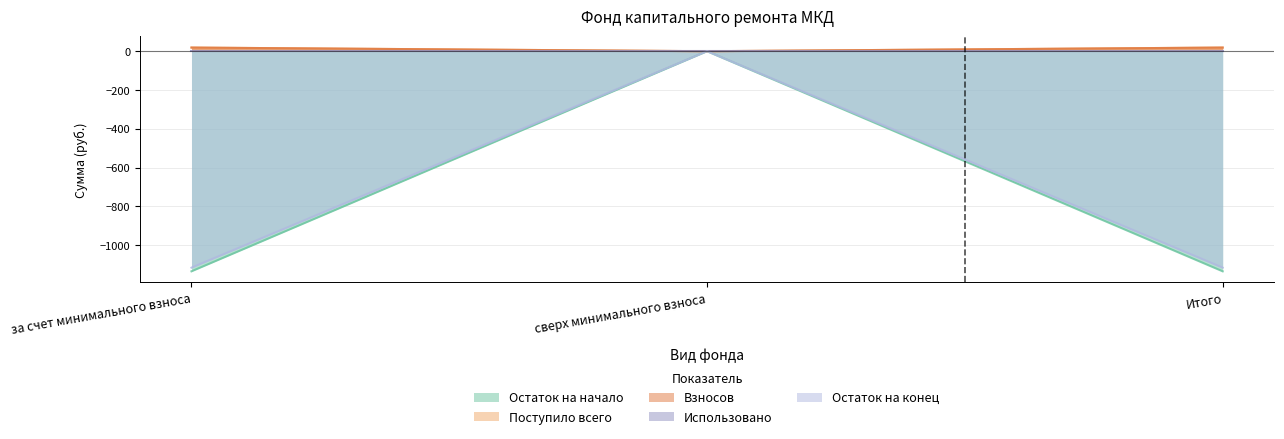

What is the sum of the Остаток на конец values at сверх минимального взноса and за счет минимального взноса?

-1115.2